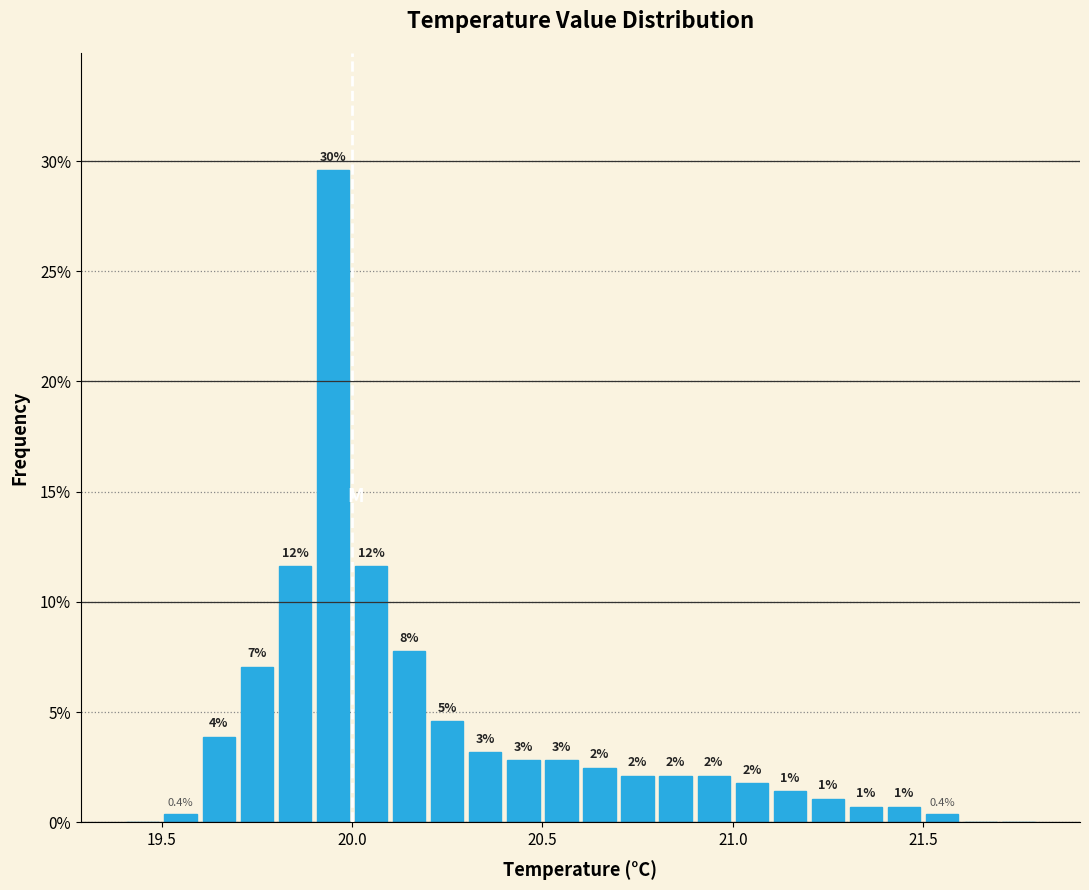

Read against the x-axis, roughly where is the centre of the tallest bar?

19.95